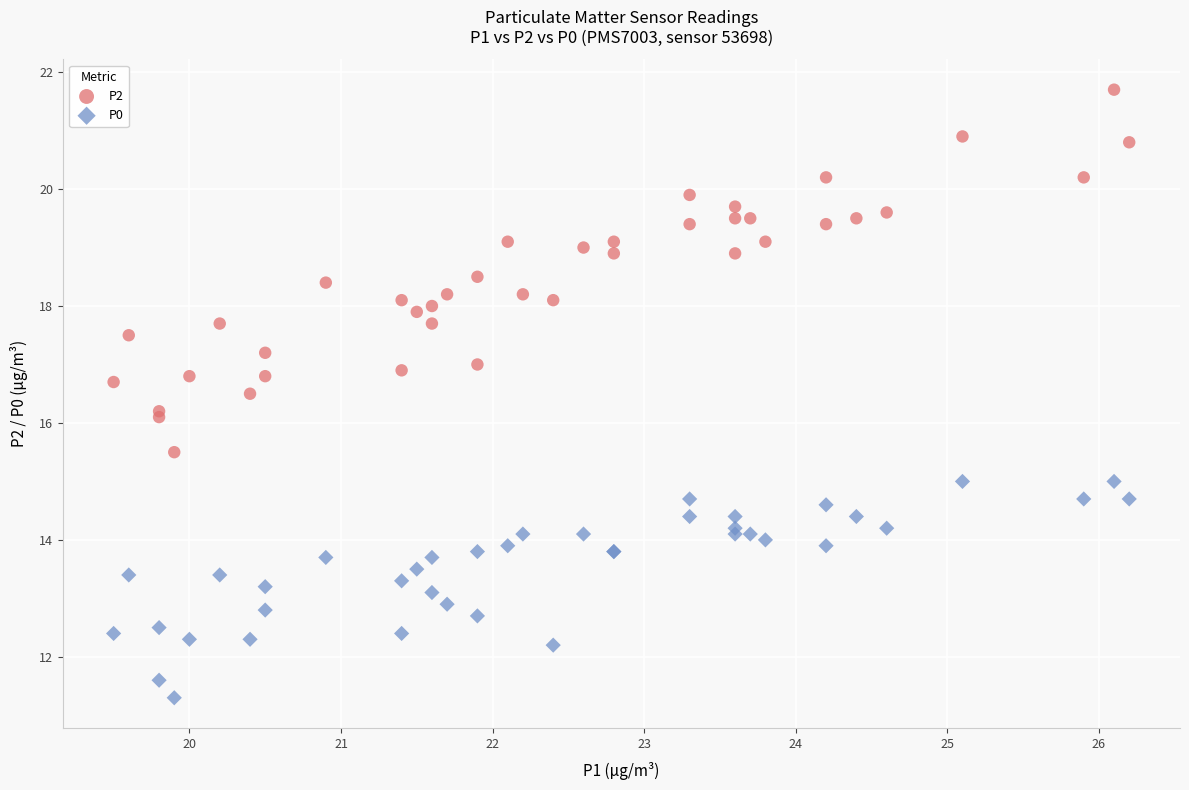

Which series has the largest Y range (max minus min)?

P2